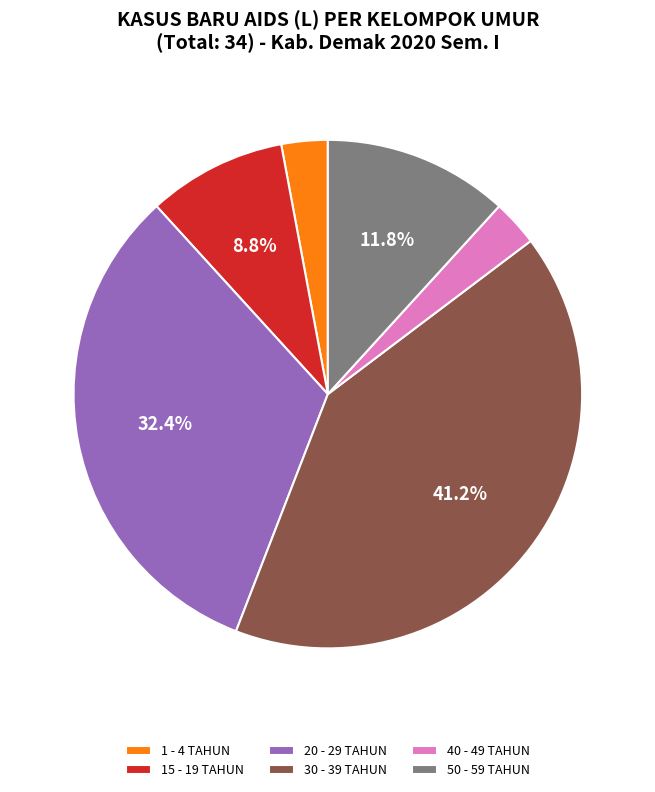

Is it true that 40 - 49 TAHUN is 10% of the pie?

False